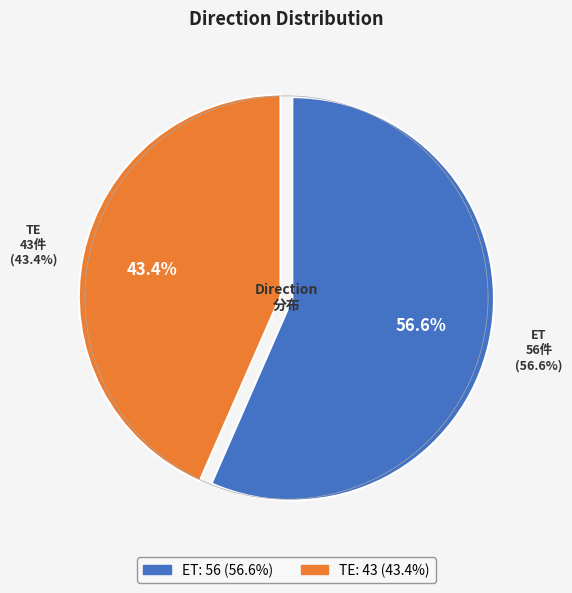

What percentage is the ET slice, to the nearest percent?

57%